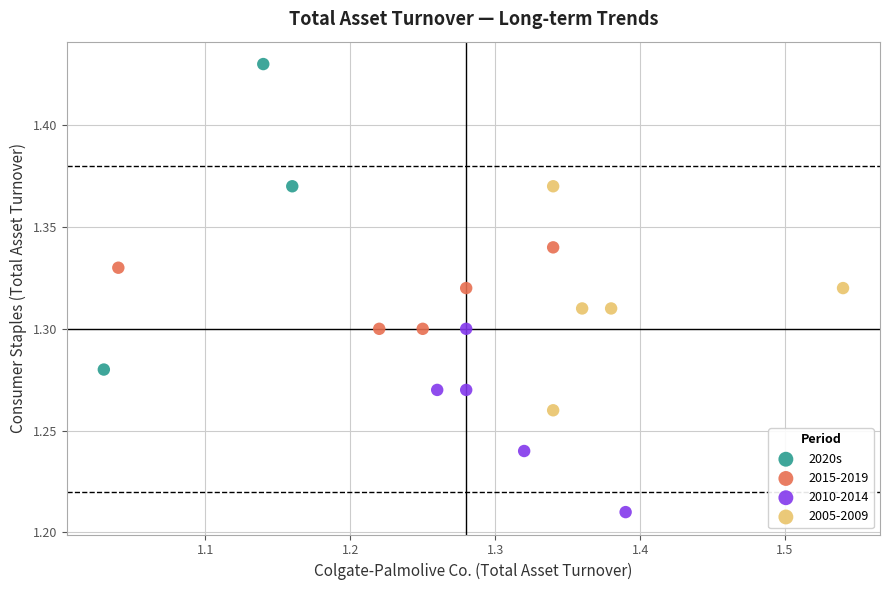

Which series has the widest spread of Y values?

2020s